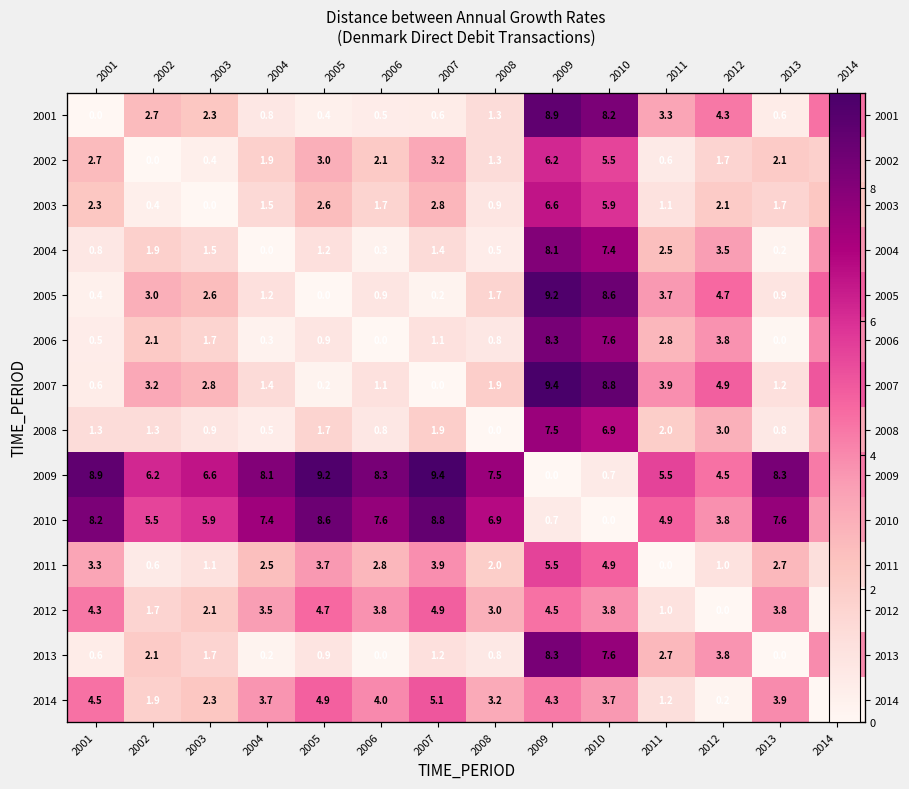

What is the highest value of the 2004 series?

8.1